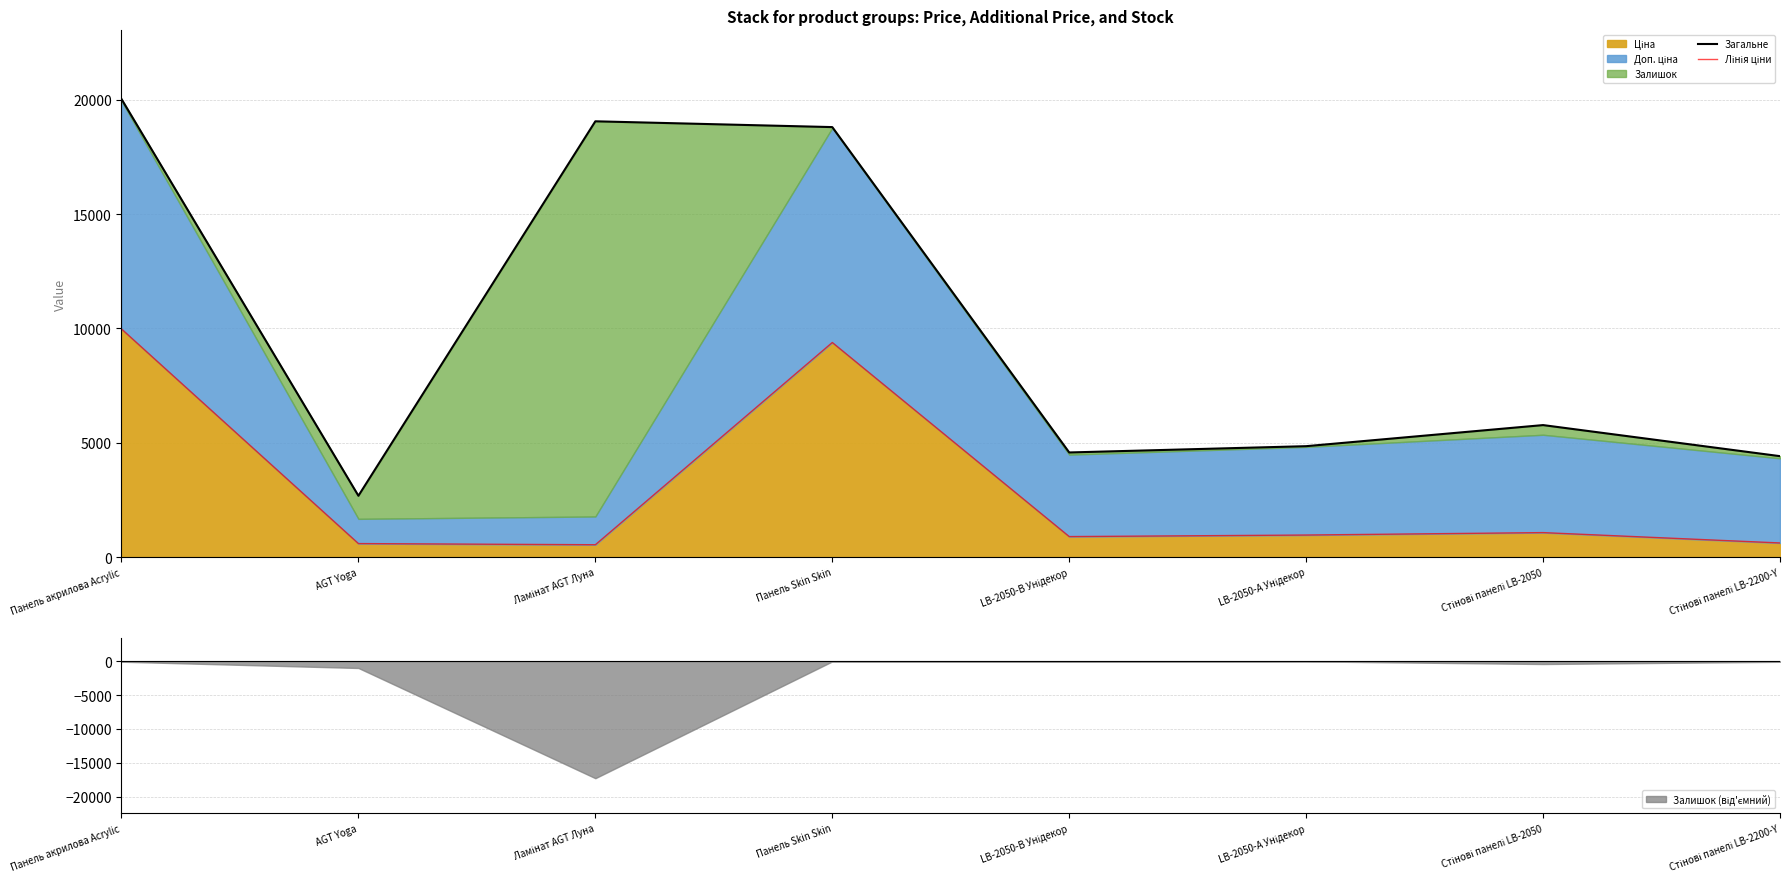

The Лінія ціни series shows 1773.7 at Стінові панелі LB-2050. True or false?

False